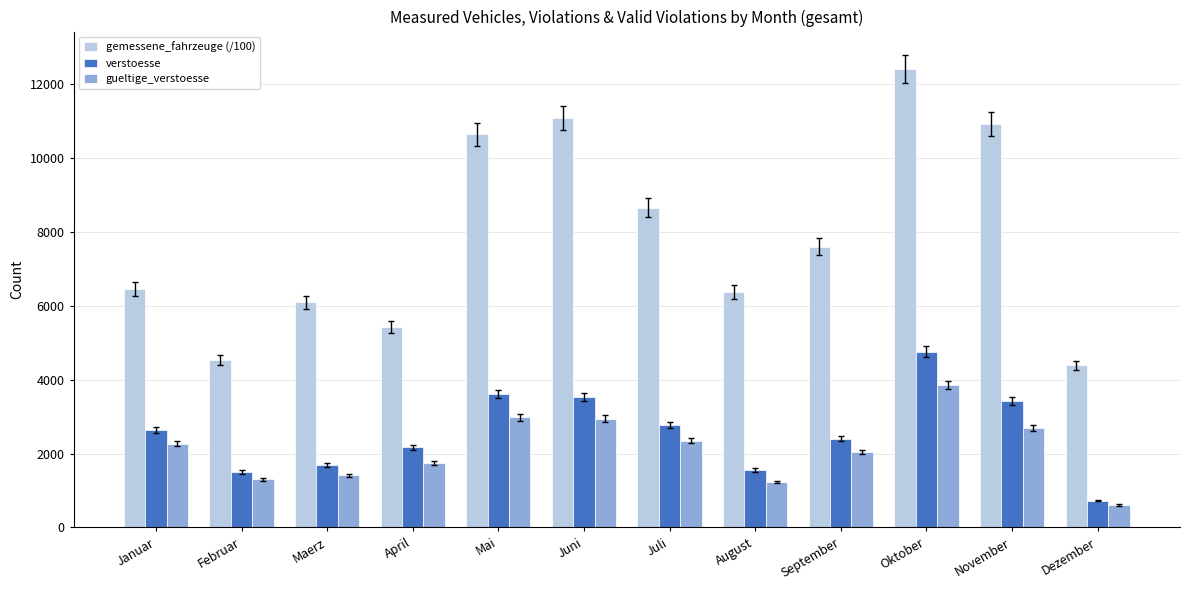

What is the value of the gueltige_verstoesse bar at the 7th from the left?

2345.0